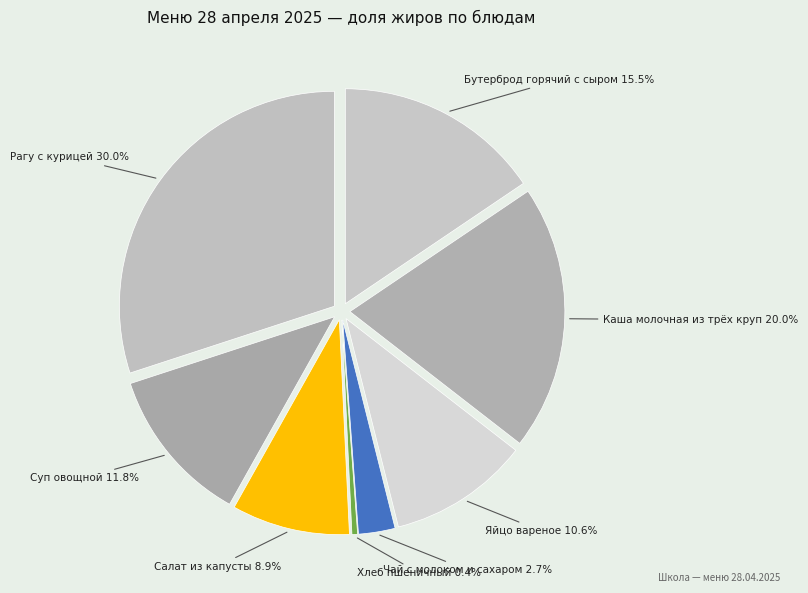

Is there a majority slice in this chart?

No